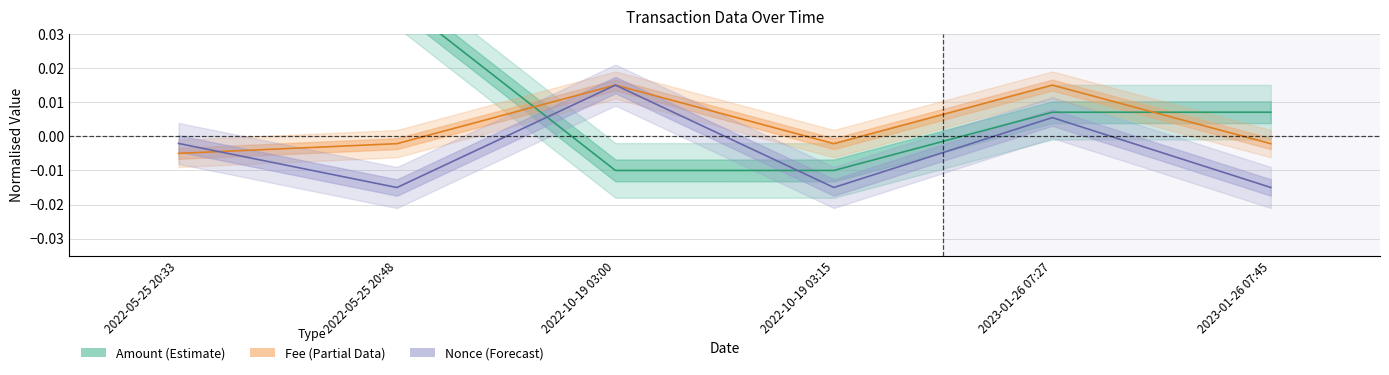

Count the number of categories in the chart.

6